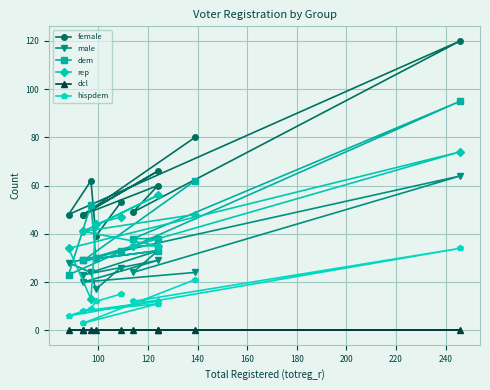

How many values in the rep series exceed 41?

5